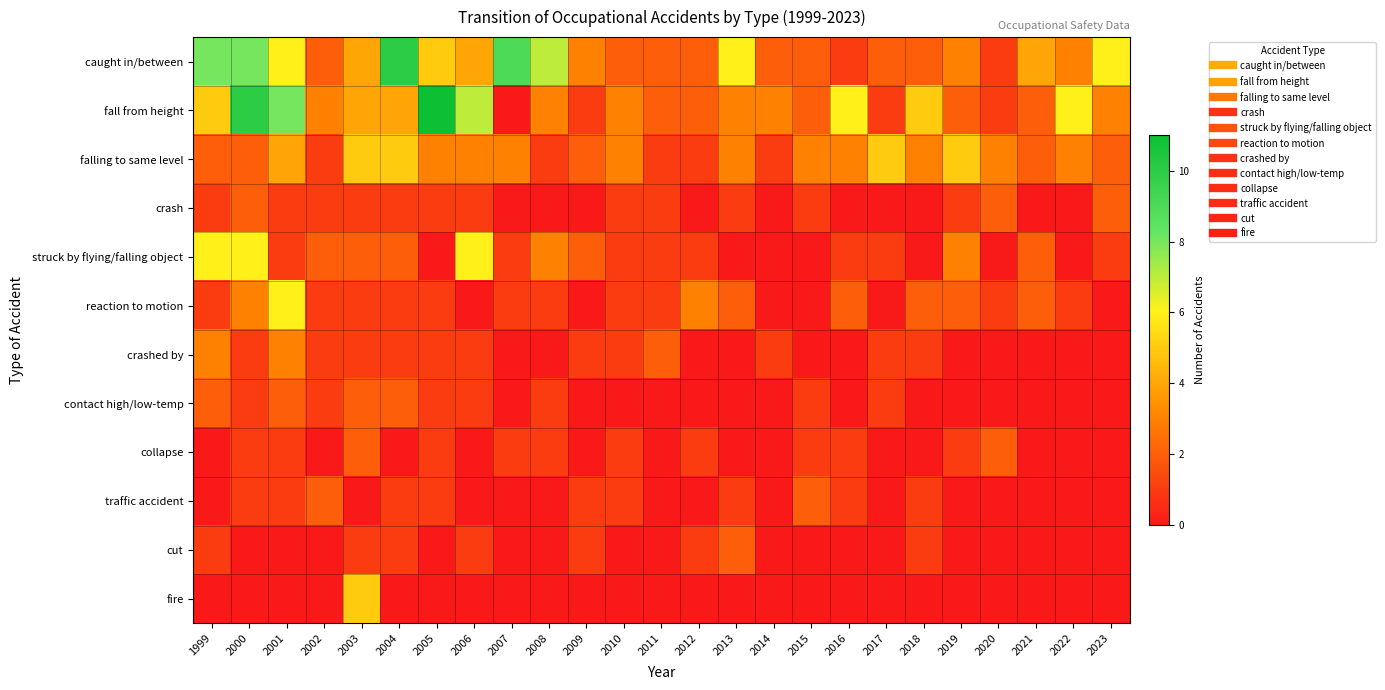

Which series has the largest total across all categories?

caught in/between